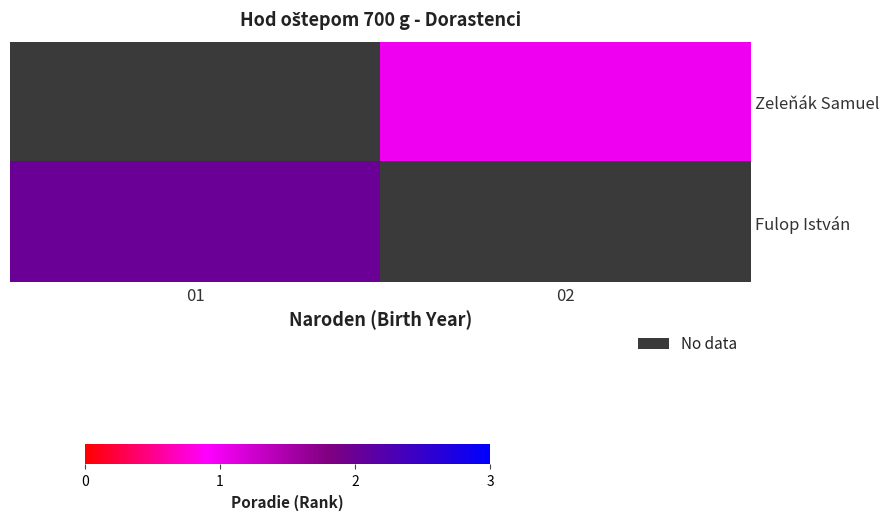

List the labels in order of Zeleňák Samuel value, largest first.

01, 02